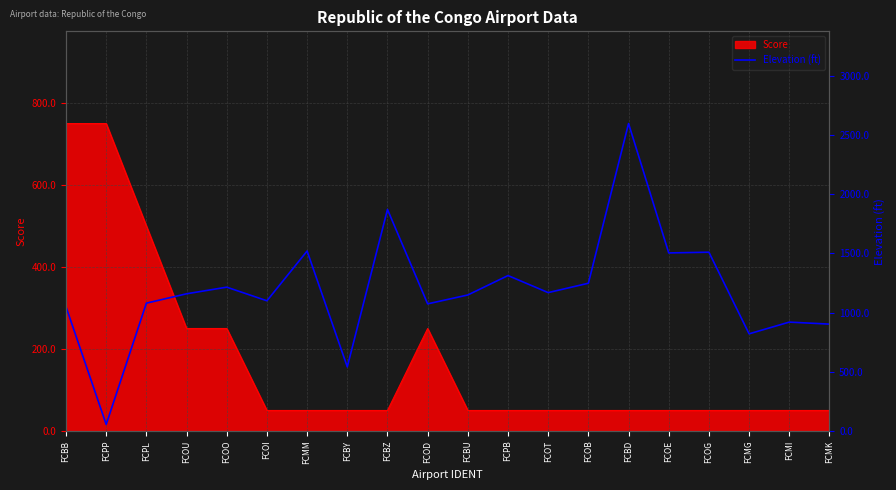

What position from the left is FCPP?

2